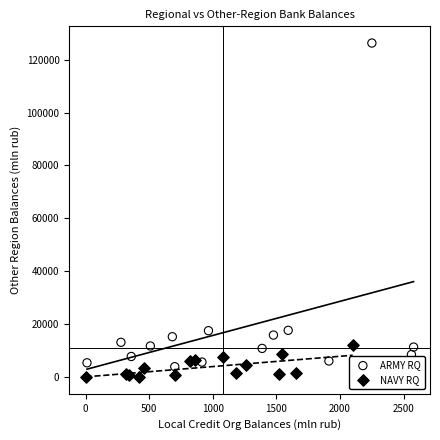

Which series has the largest Y range (max minus min)?

ARMY RQ